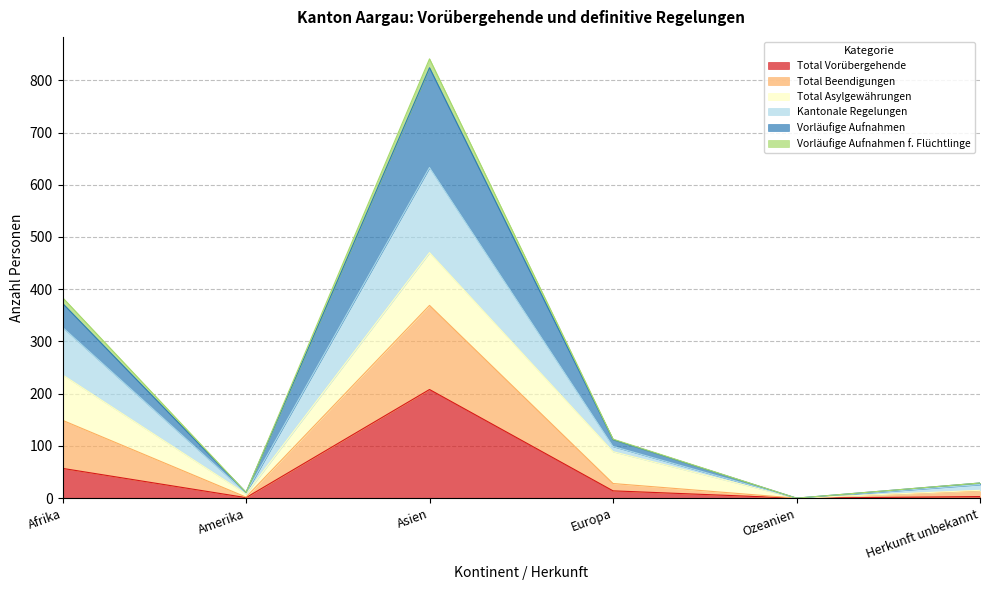

What are all the series names shown in the legend?

Total Vorübergehende, Total Beendigungen, Total Asylgewährungen, Kantonale Regelungen, Vorläufige Aufnahmen, Vorläufige Aufnahmen f. Flüchtlinge